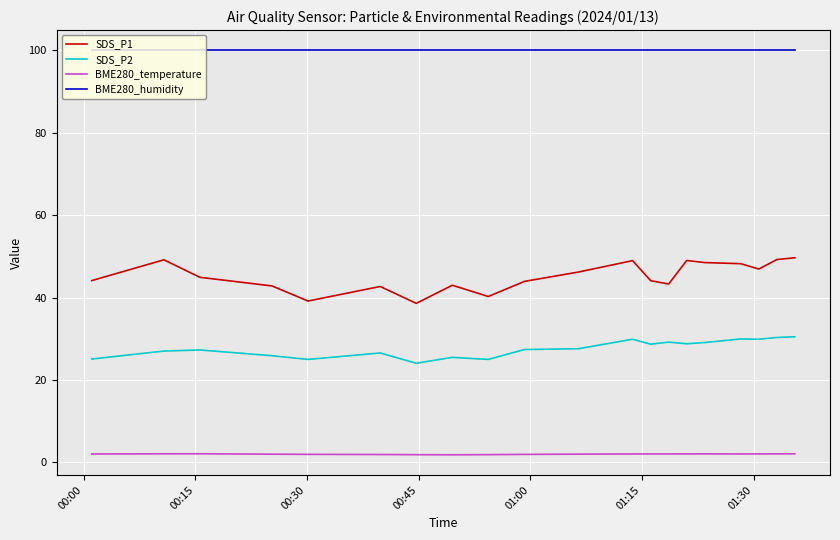

True or false: SDS_P2 and SDS_P1 intersect in this chart.

False